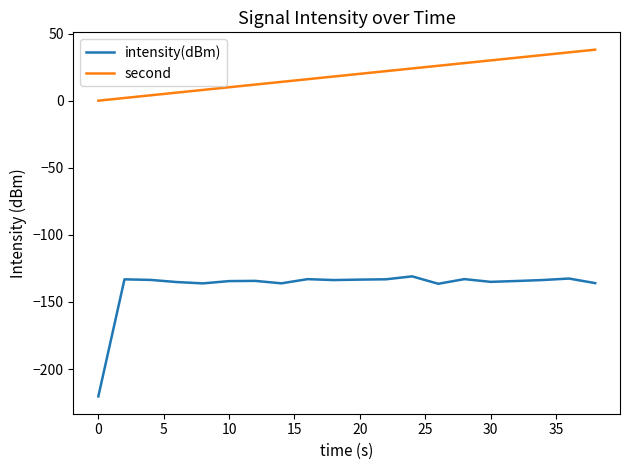

Which series has the largest total across all categories?

second